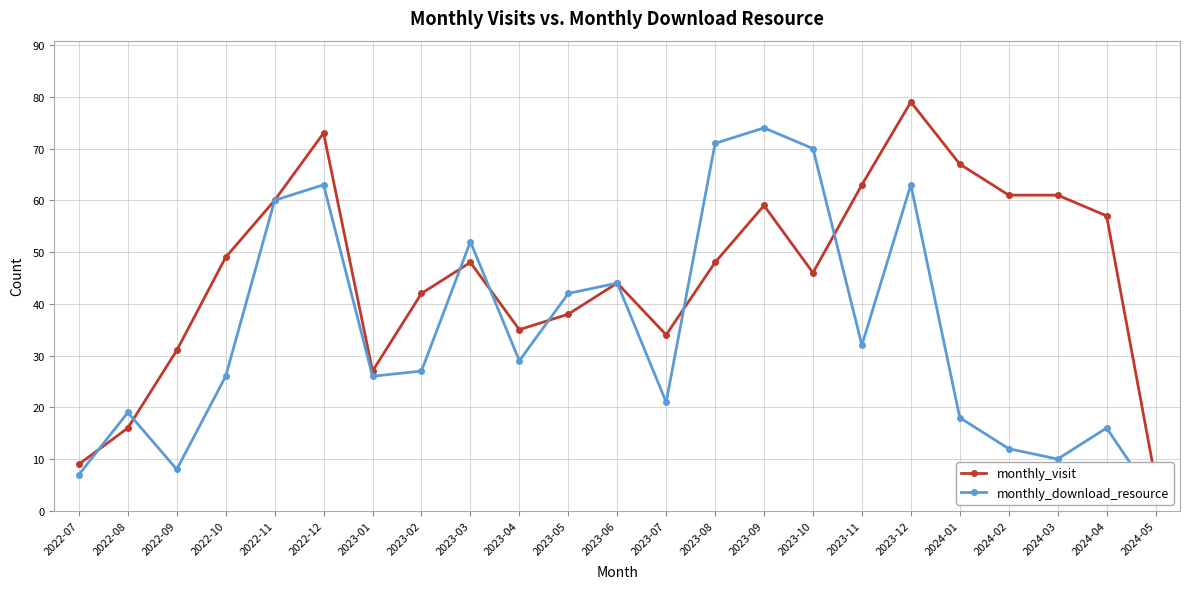

After their last crossing, which series has the higher values: monthly_visit or monthly_download_resource?

monthly_visit